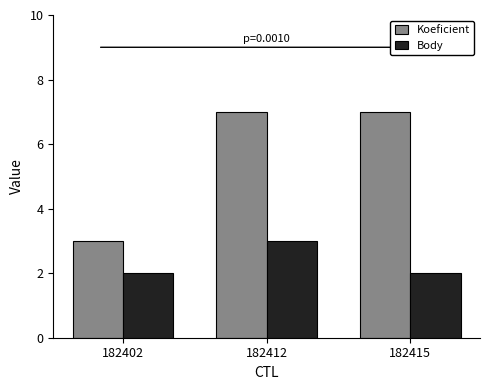

What is the minimum value for Koeficient?

3